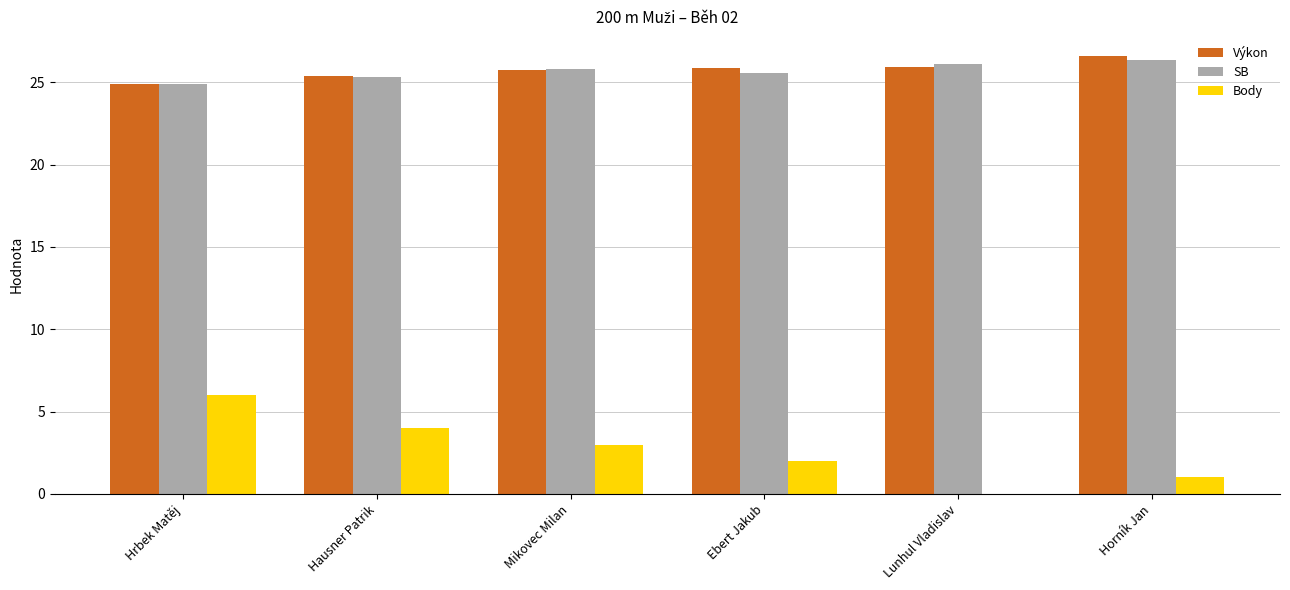

Reading left to right, list all the values displayed in this chart.

Výkon: 24.9	25.4	25.8	25.9	25.9	26.6
SB: 24.9	25.3	25.8	25.5	26.1	26.4
Body: 6.0	4.0	3.0	2.0	0.0	1.0